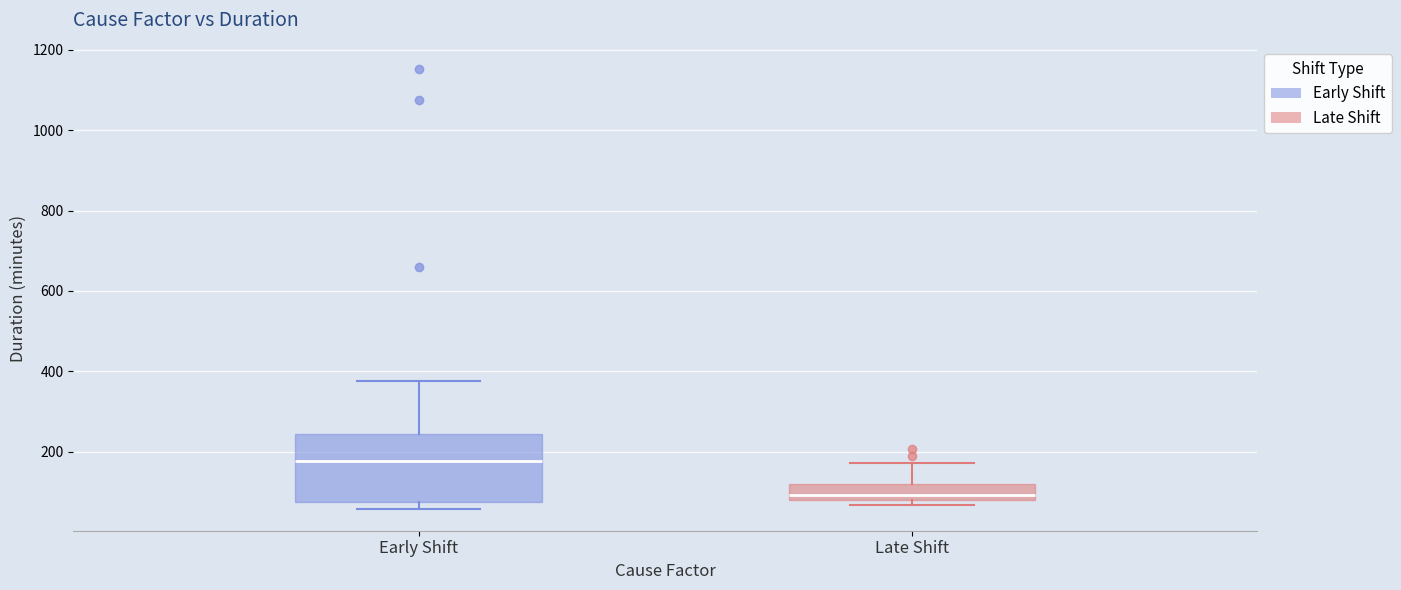

Which box's median line is the highest?

Early Shift